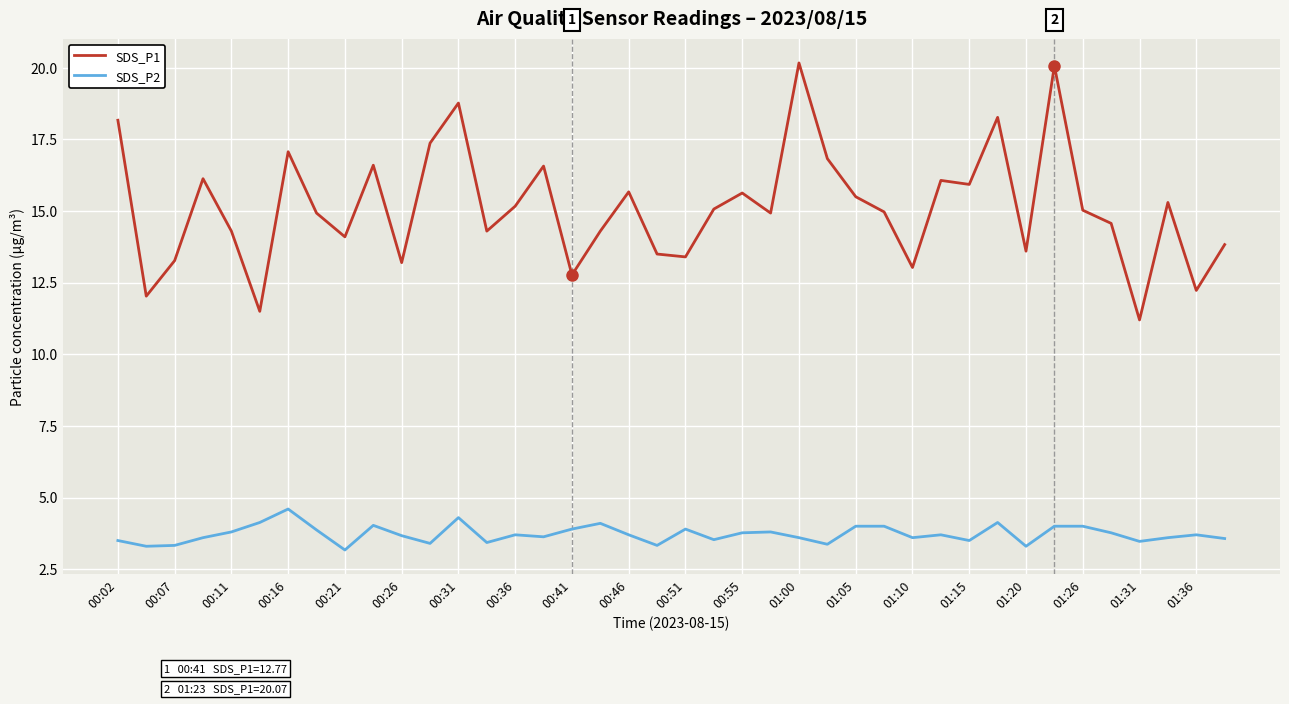

True or false: SDS_P2 and SDS_P1 cross at least once.

False